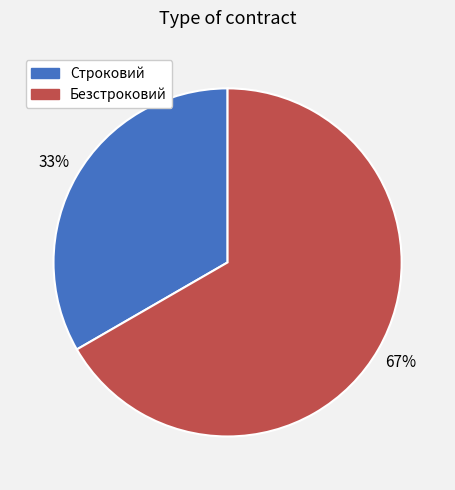

To the nearest percent, what is the average slice percentage?

50%